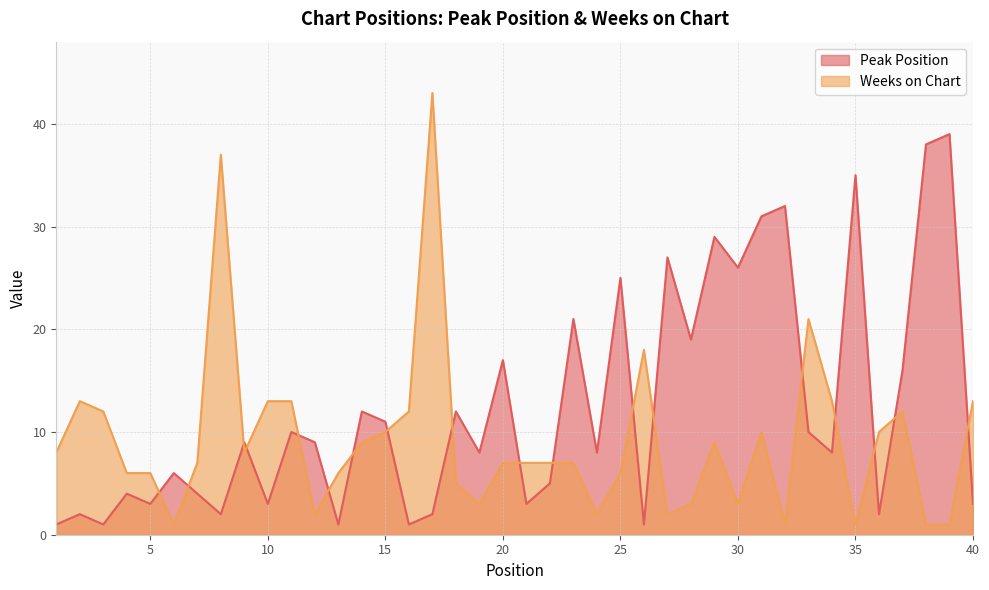

What is the spread (max minus min) of values at 38?

37